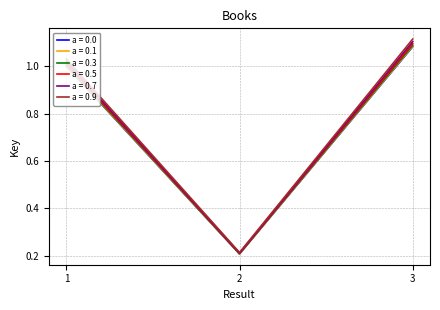

Between 2 and 3, which series saw the biggest shift?

a = 0.9